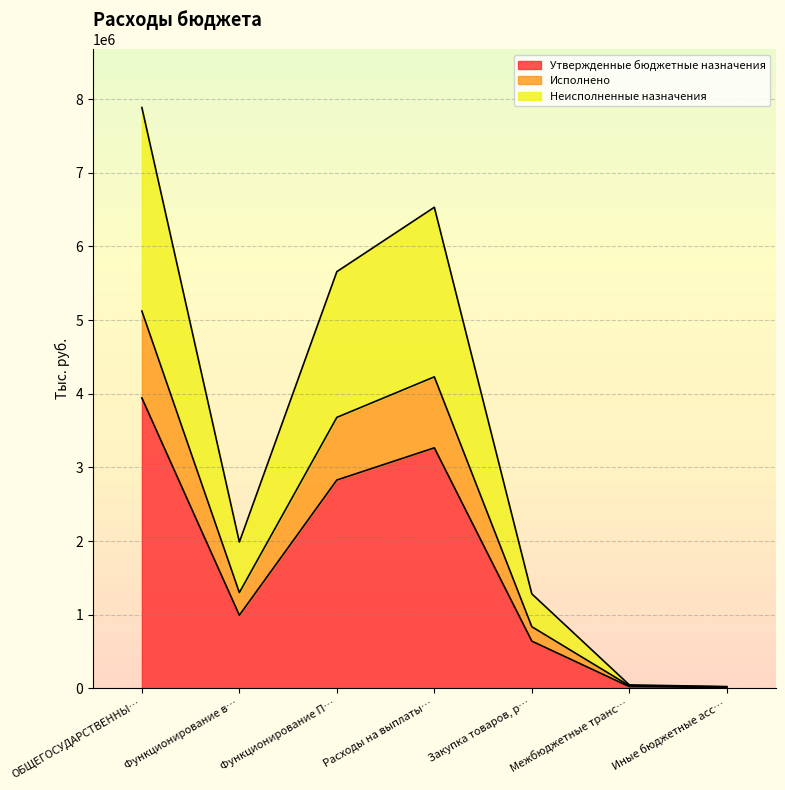

What is the maximum value shown in the chart?

7886651.1